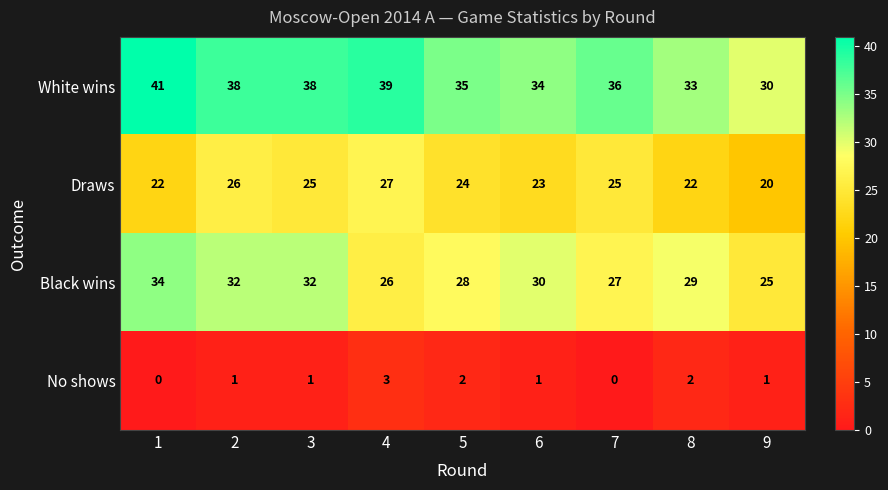

What is the sum of all Black wins values?

263